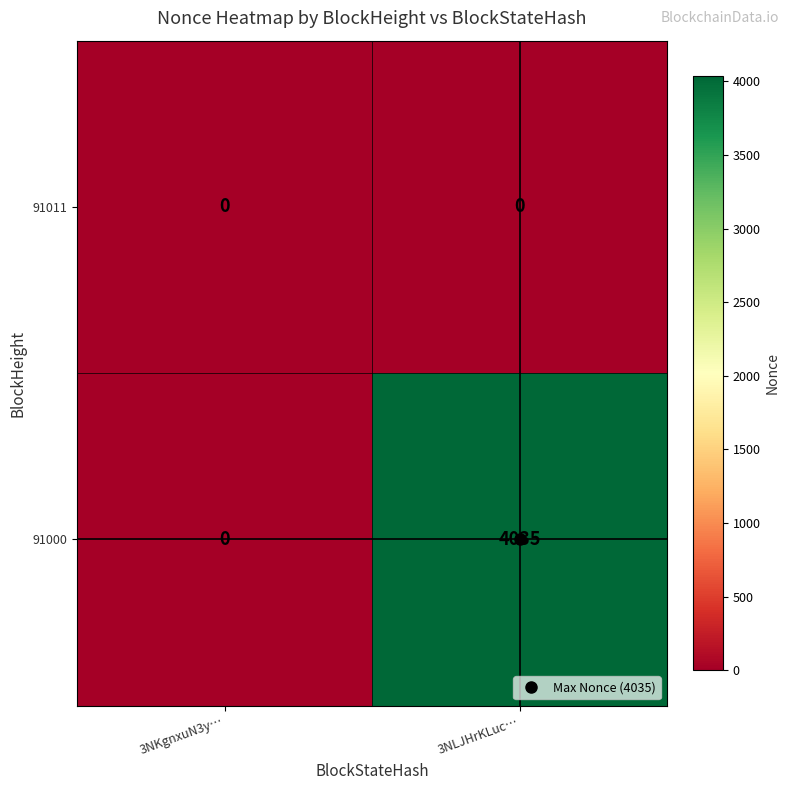

Is the value of 91011 at 3NKgnxuN3y… greater than the value of 91000 at 3NLJHrKLuc…?

No